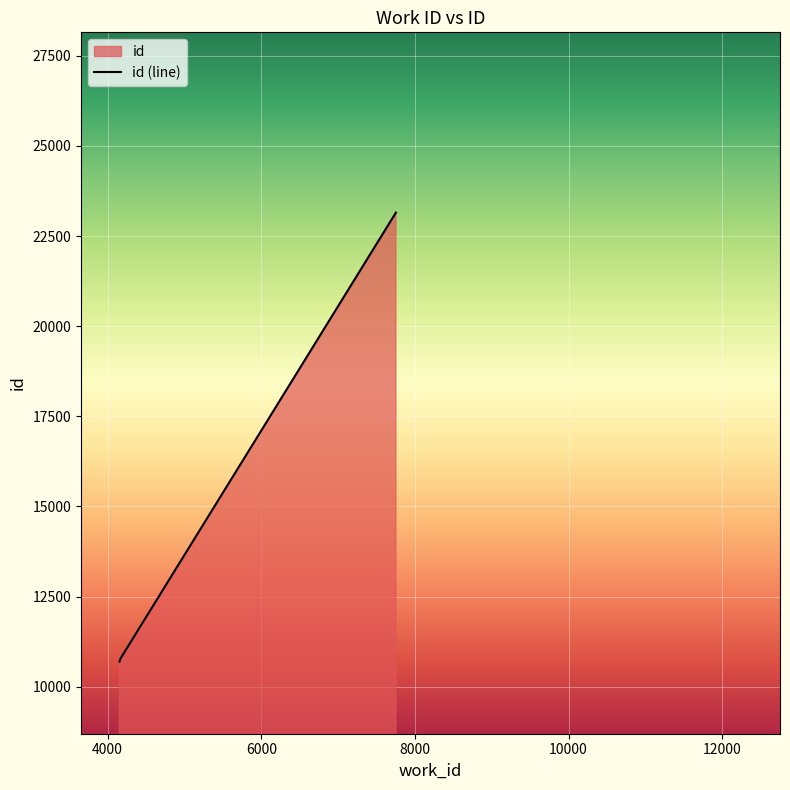

Reading right to left, transcribe all the data shown in this chart.

23150	10784	10698